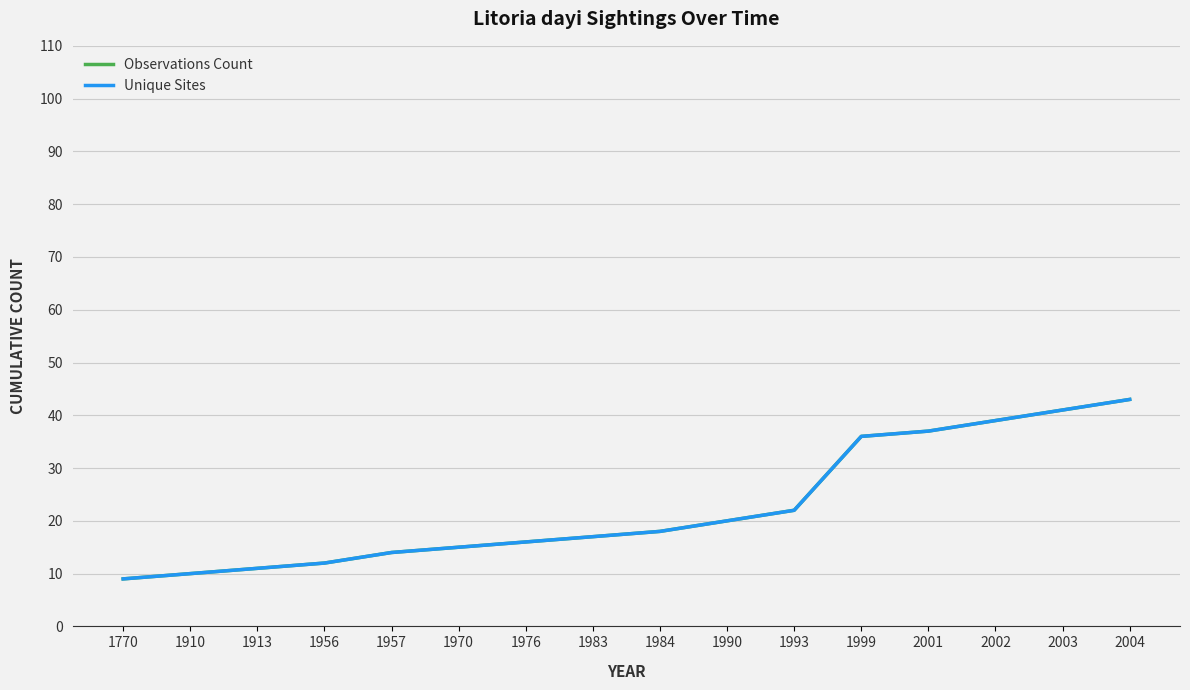

Which category has the lowest value in the Observations Count series?

1770